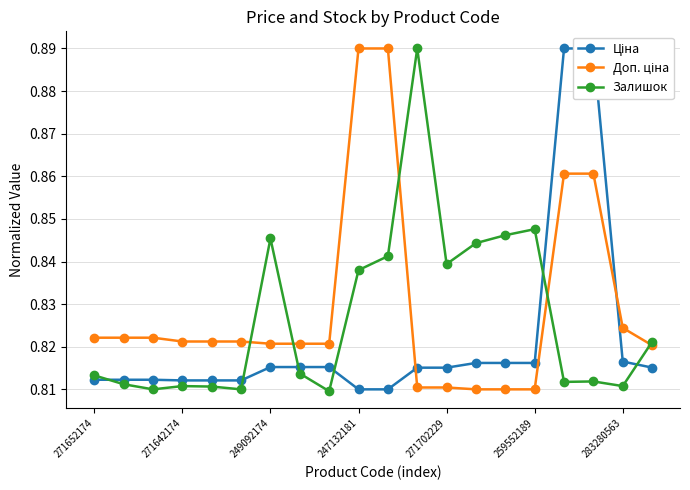

What is the difference between the maximum and second lowest values in the Залишок series?

0.1